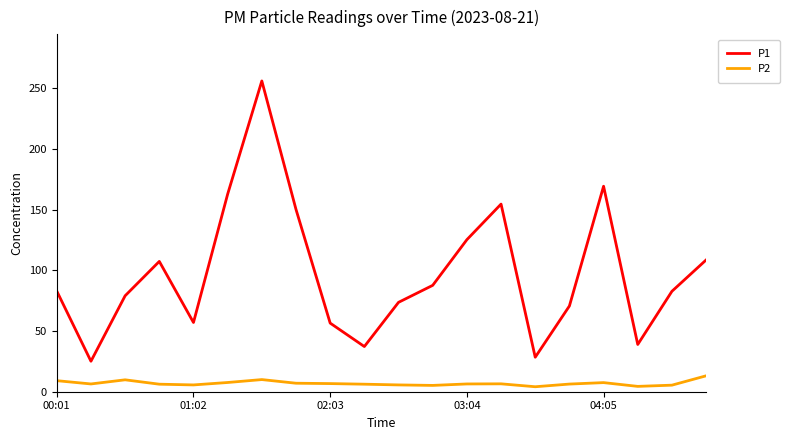

True or false: P2 and P1 cross at least once.

False